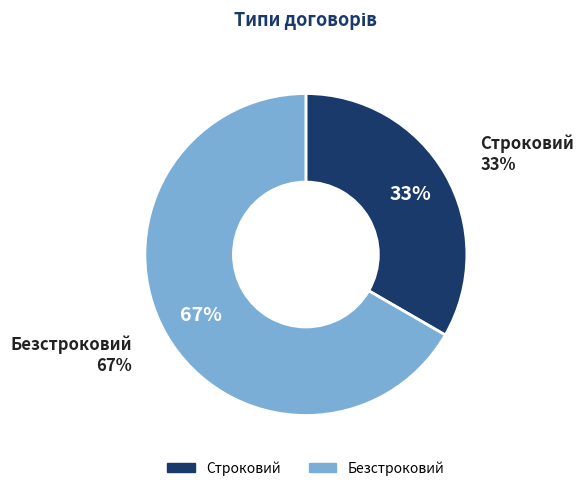

To the nearest percent, what percentage of the pie is Строковий?

33%